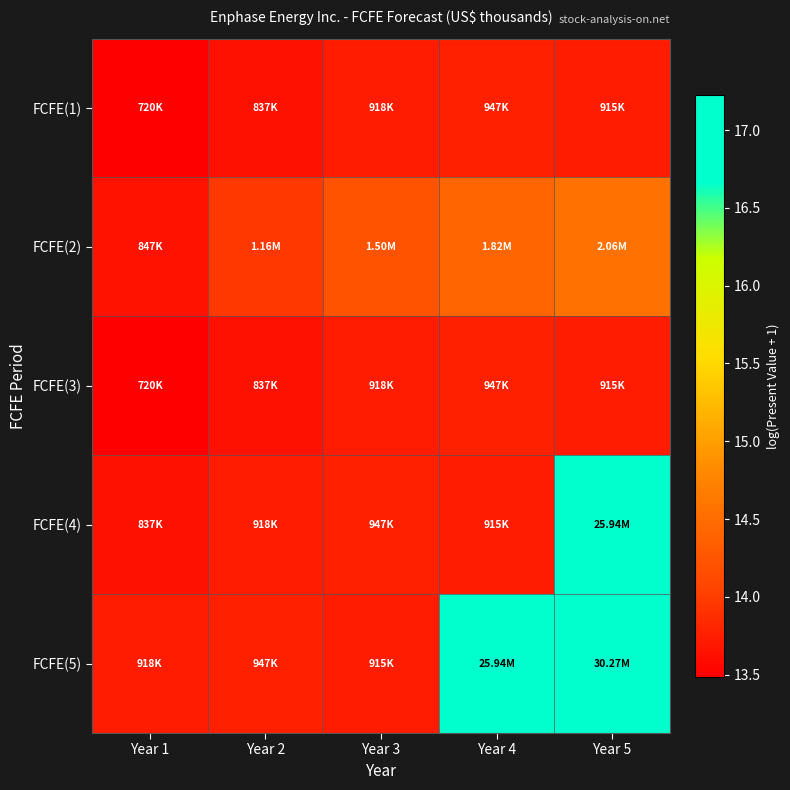

Which series changed the most between Year 1 and Year 4?

FCFE(5)